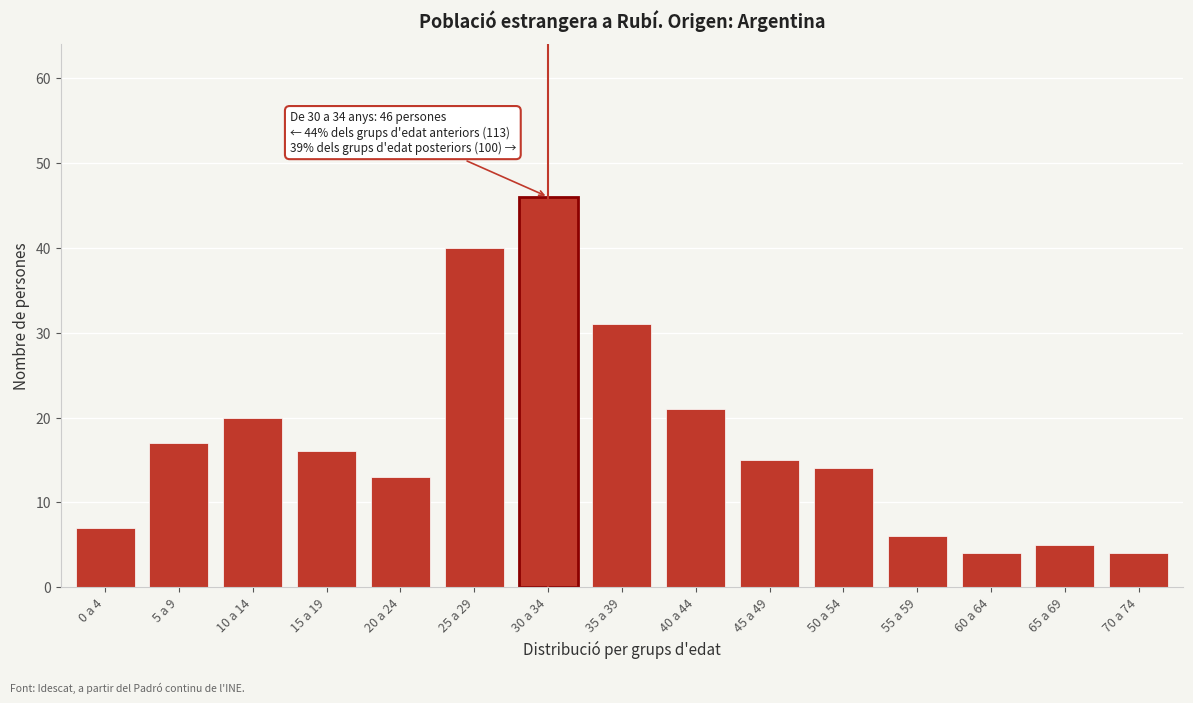

Reading right to left, extract all data points from this chart.

4	5	4	6	14	15	21	31	46	40	13	16	20	17	7